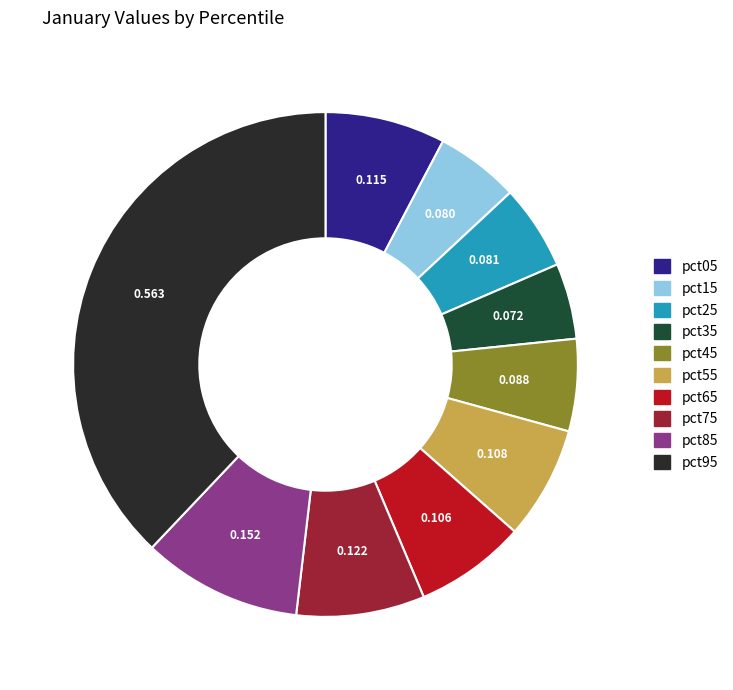

How many segments does this pie chart have?

10